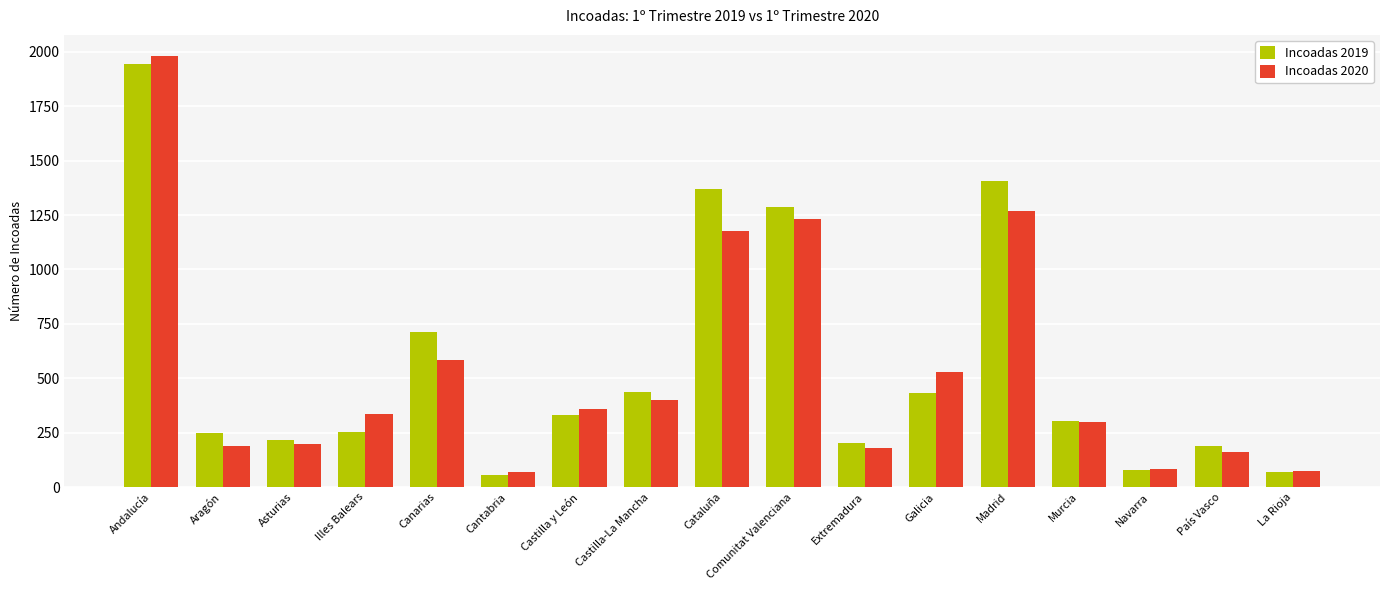

What is the difference between the second highest and second lowest values in the Incoadas 2019 series?

1338